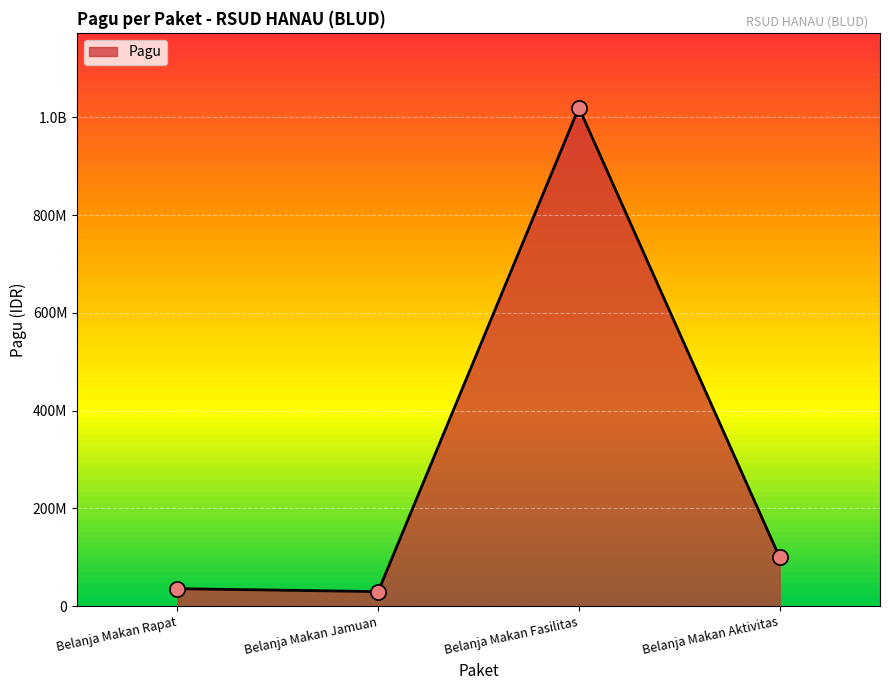

Is this an area chart (filled region under the line)?

Yes